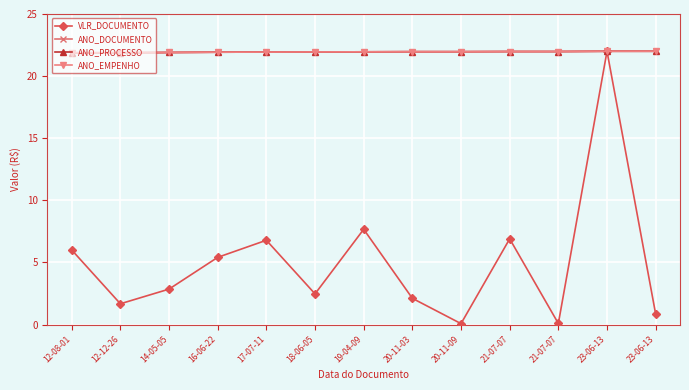

Does the chart have visible grid lines?

Yes